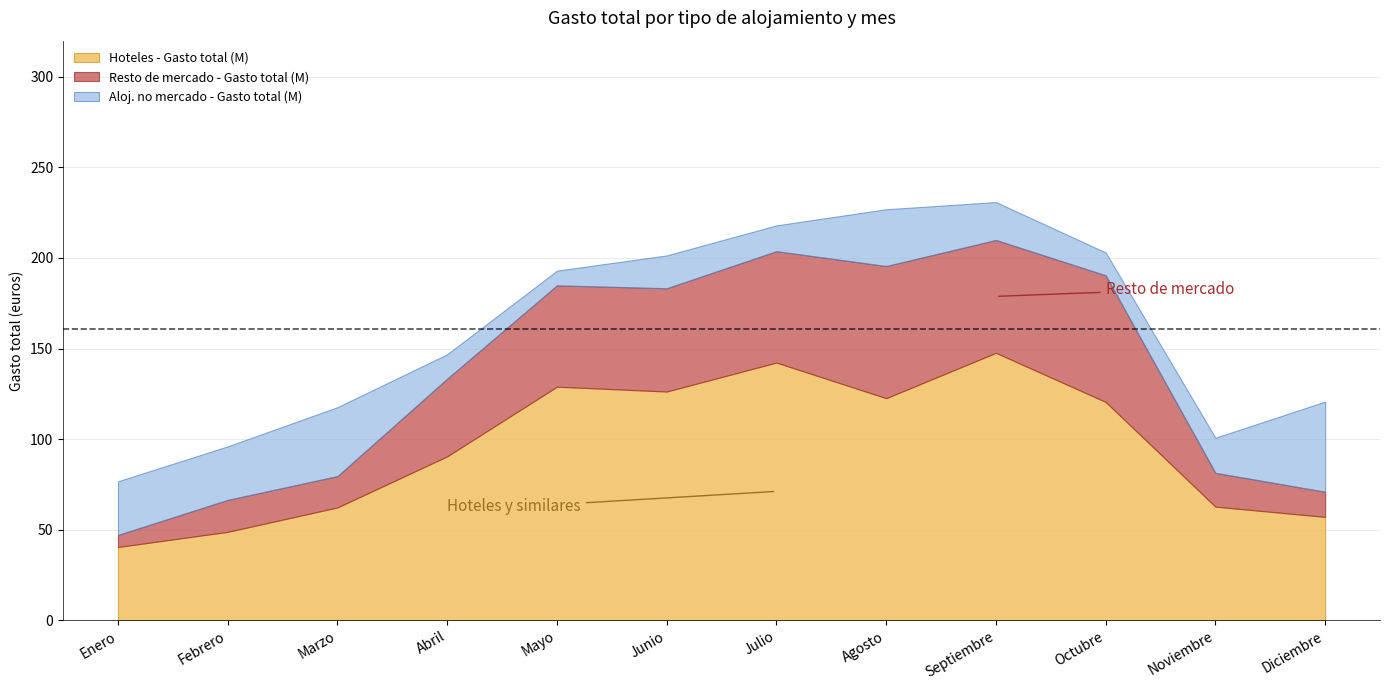

At how many categories does at least one series exceed 108316657?

6